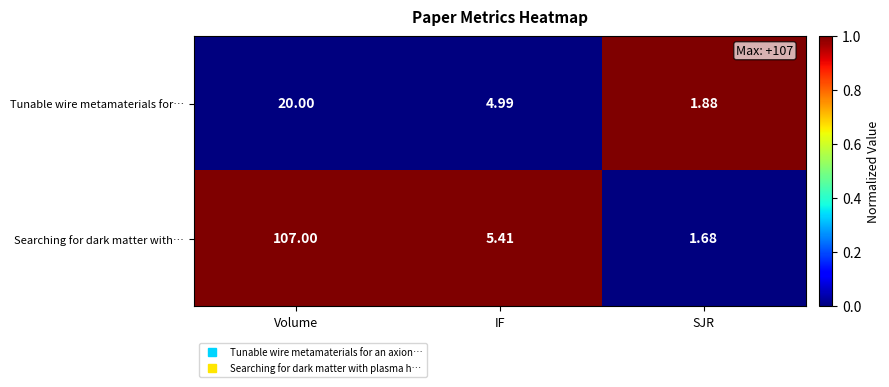

Count the number of data series in this chart.

2